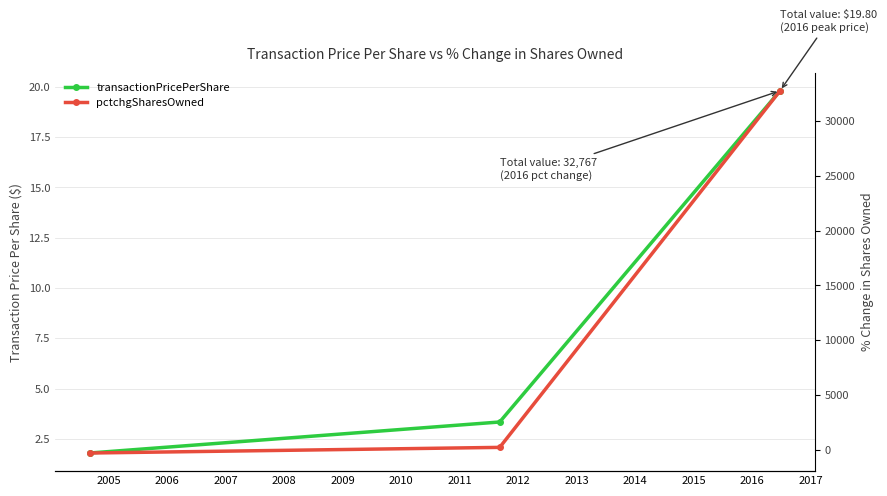

What are all the series names shown in the legend?

transactionPricePerShare, pctchgSharesOwned